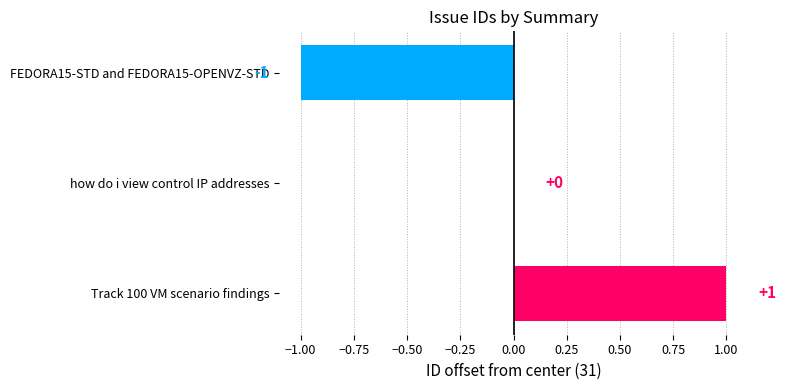

Between how do i view control IP addresses and Track 100 VM scenario findings, which is larger?

Track 100 VM scenario findings